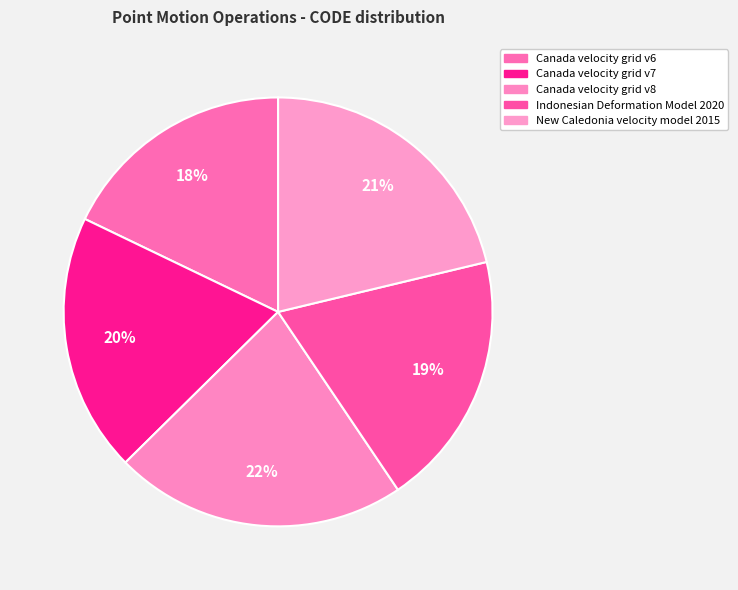

What portion of the pie excludes Indonesian Deformation Model 2020?

80.7%